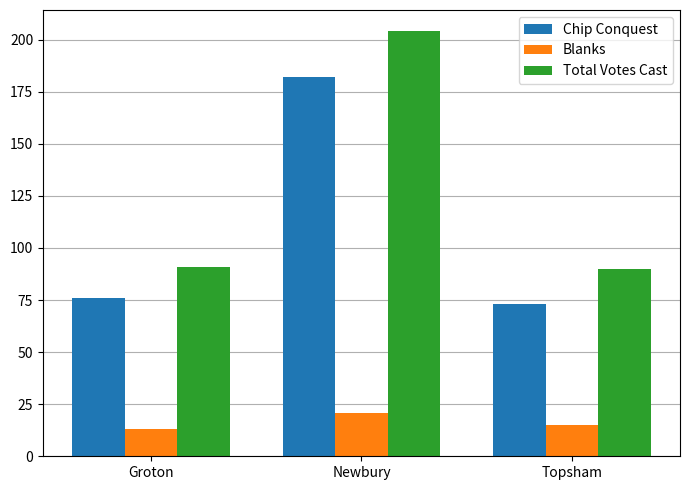

What is the highest value of the Chip Conquest series?

182